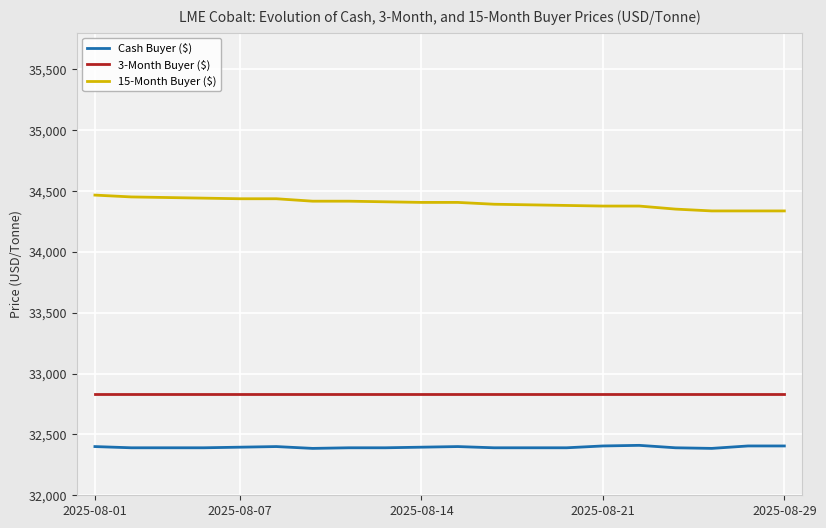

Which series has the largest total across all categories?

15-Month Buyer ($)